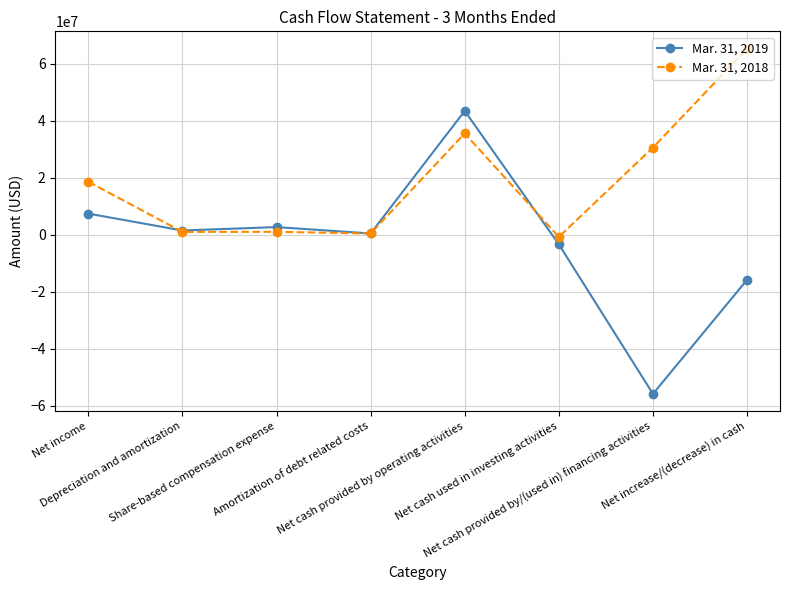

True or false: Mar. 31, 2019 and Mar. 31, 2018 intersect in this chart.

True